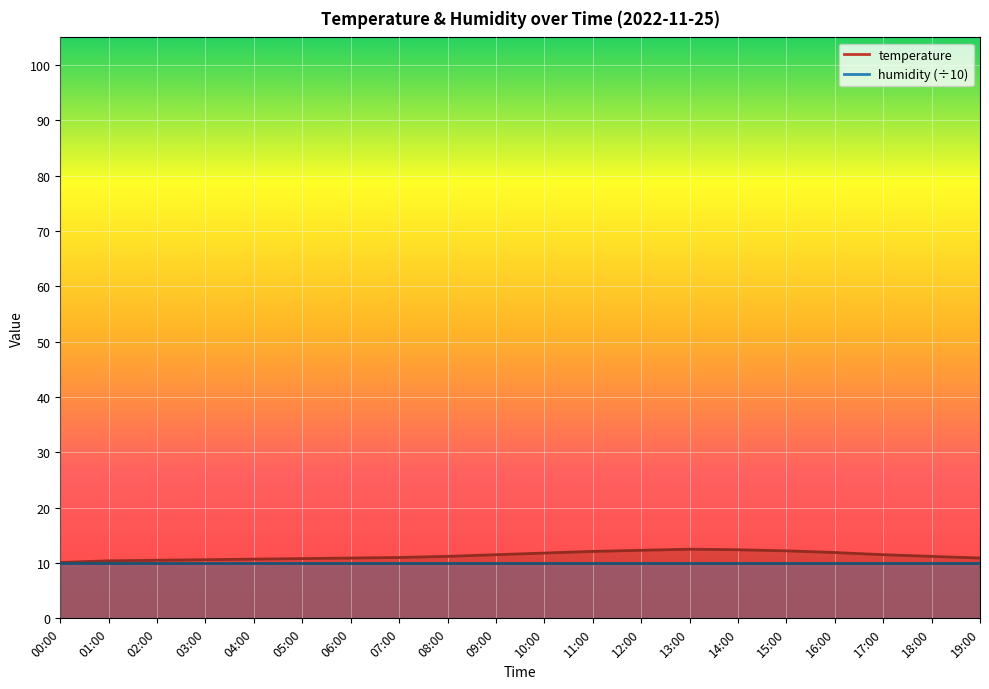

Where does the data first go above 11?

08:00